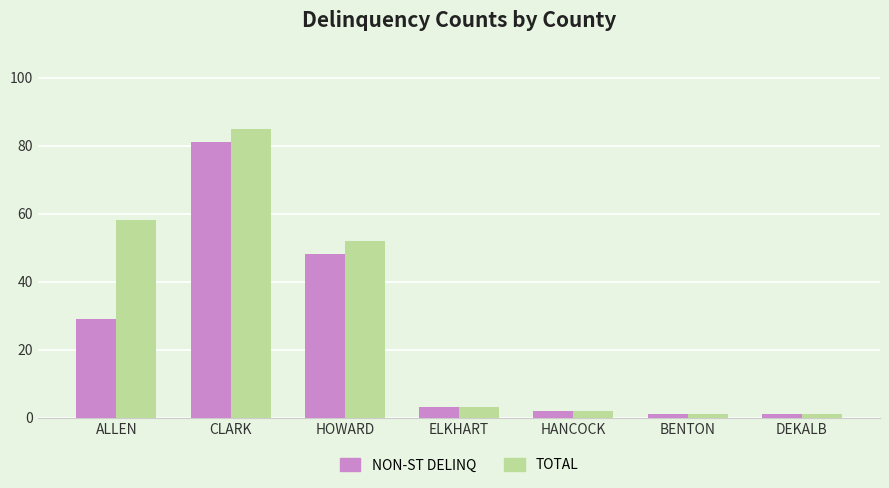

What are all the series names shown in the legend?

NON-ST DELINQ, TOTAL